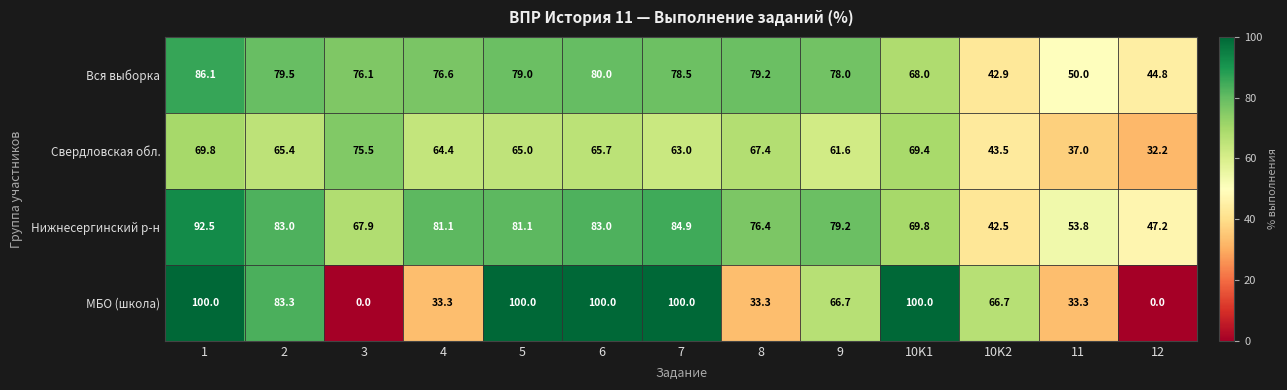

How many series are shown in this chart?

4